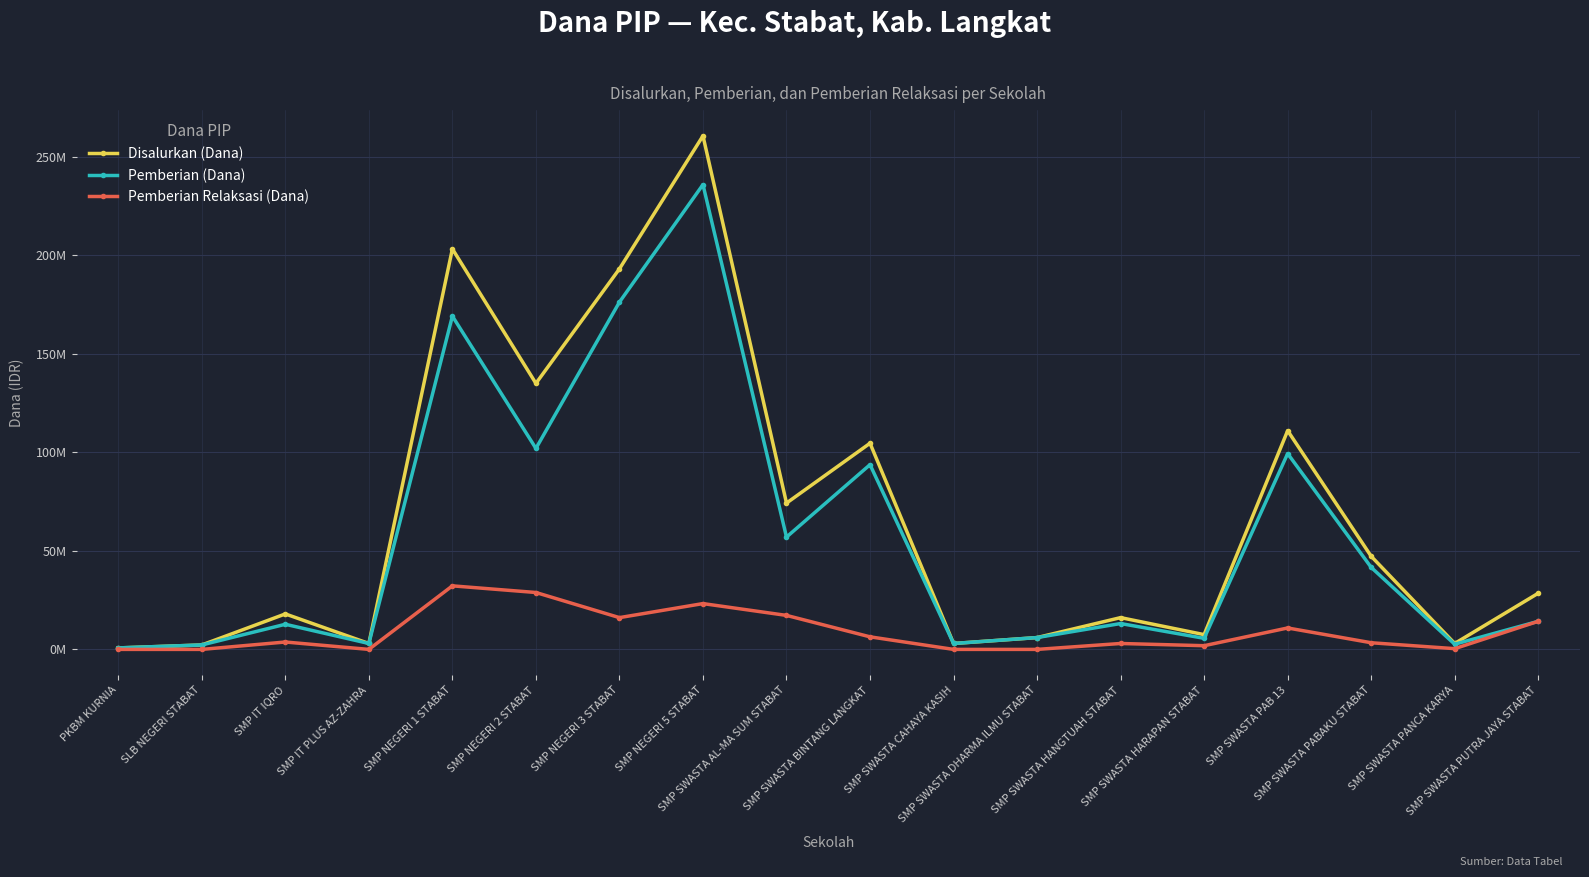

At which category does Pemberian (Dana) reach its first local peak?

SMP IT IQRO